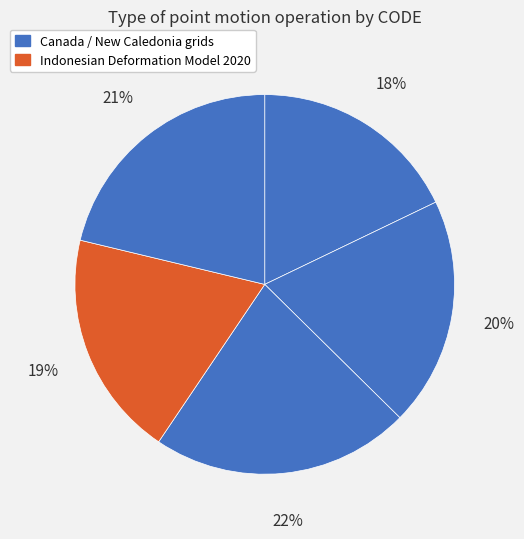

How many slices are in this pie chart?

5